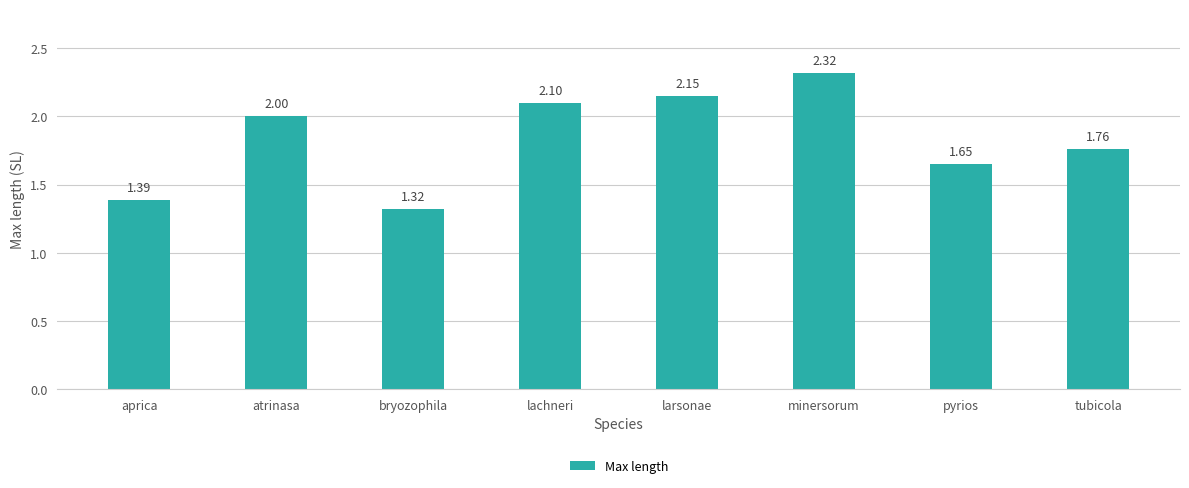

How many values are below 2?

4